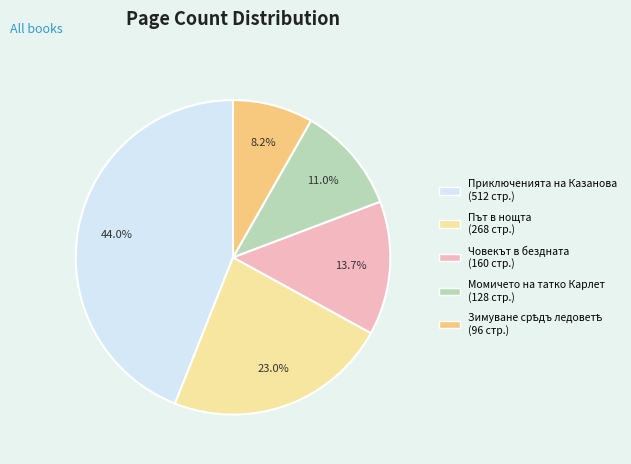

Is there any slice that represents more than half of the pie?

No